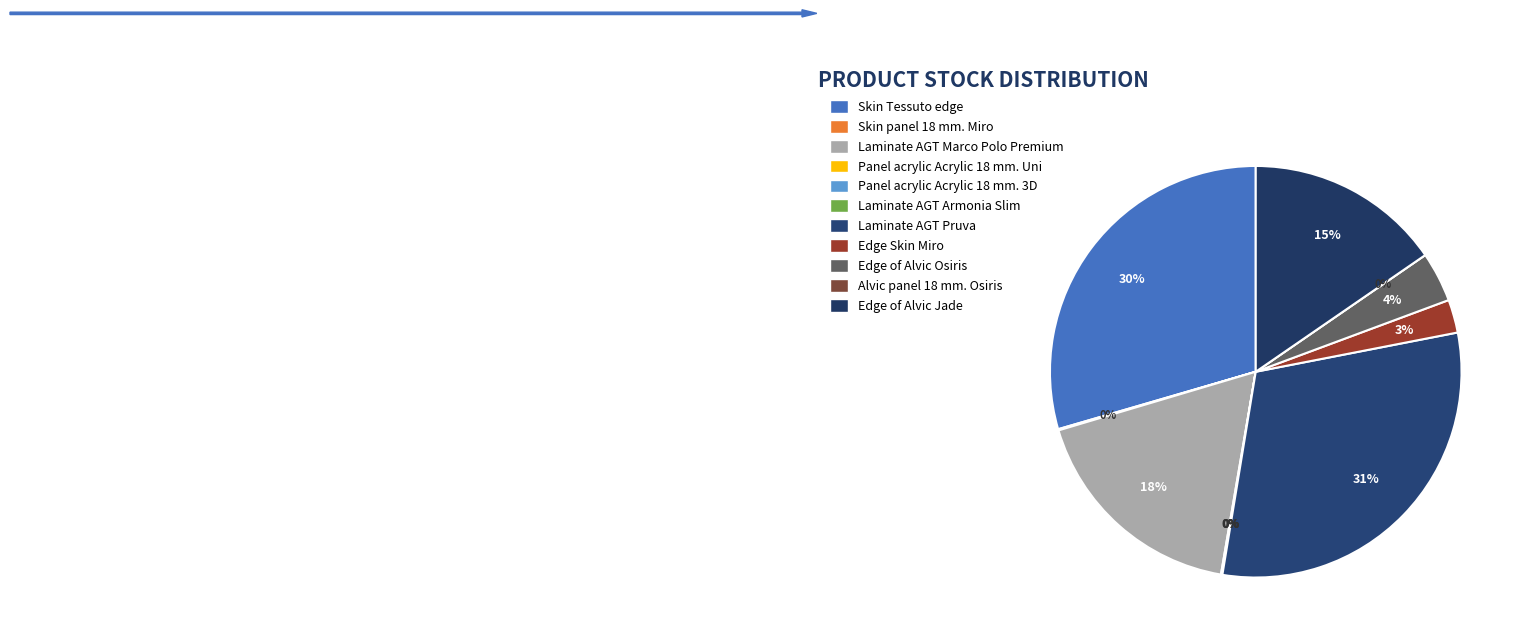

Which slice is the largest?

Laminate AGT Pruva